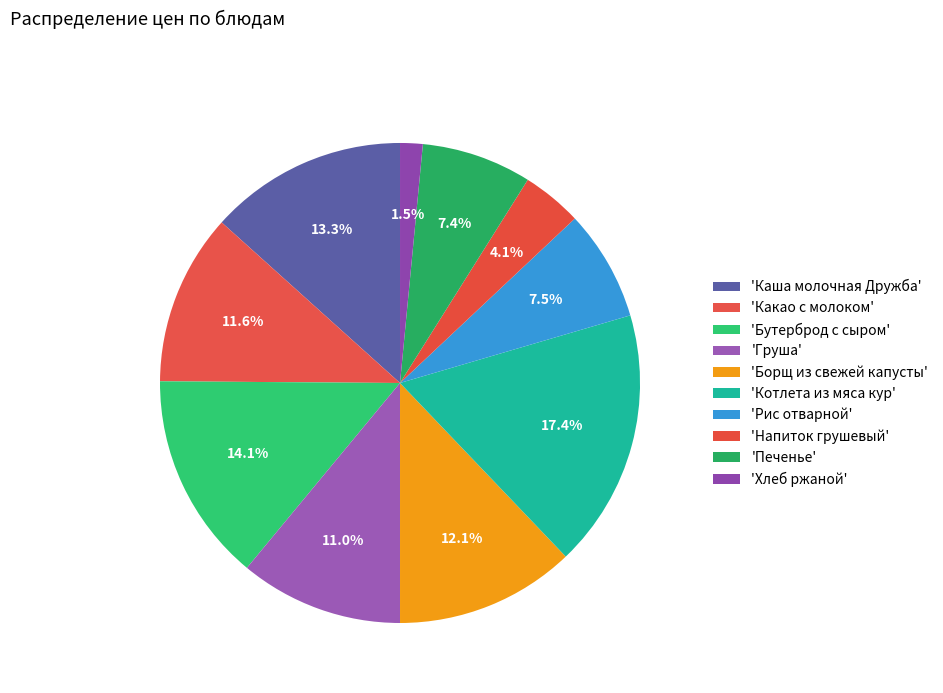

Count the number of slices in the pie.

10